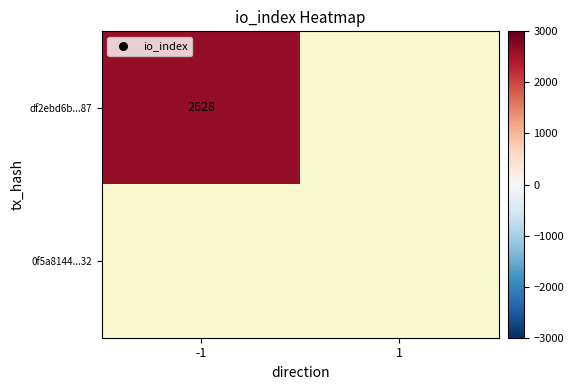

List the series in order of their peak value, highest first.

df2ebd6b...87, 0f5a8144...32